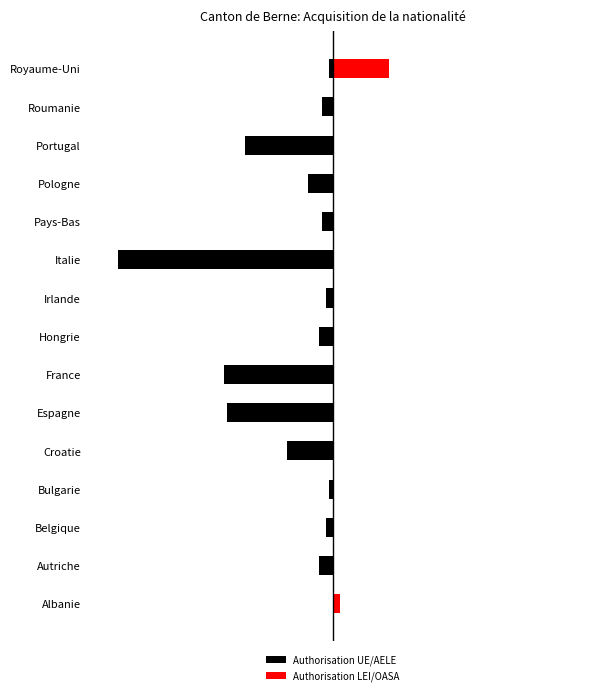

How many data points in Authorisation UE/AELE are above -4?

7